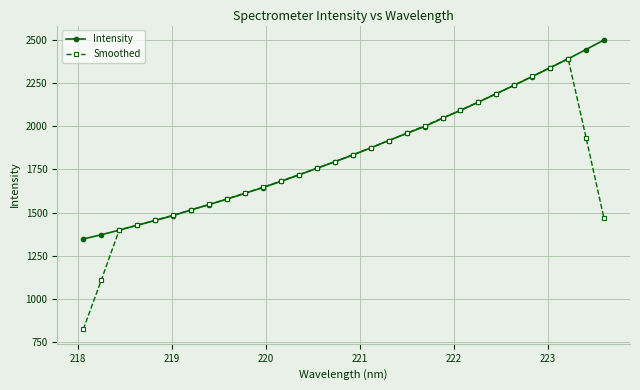

What is the minimum value for Smoothed?

823.1